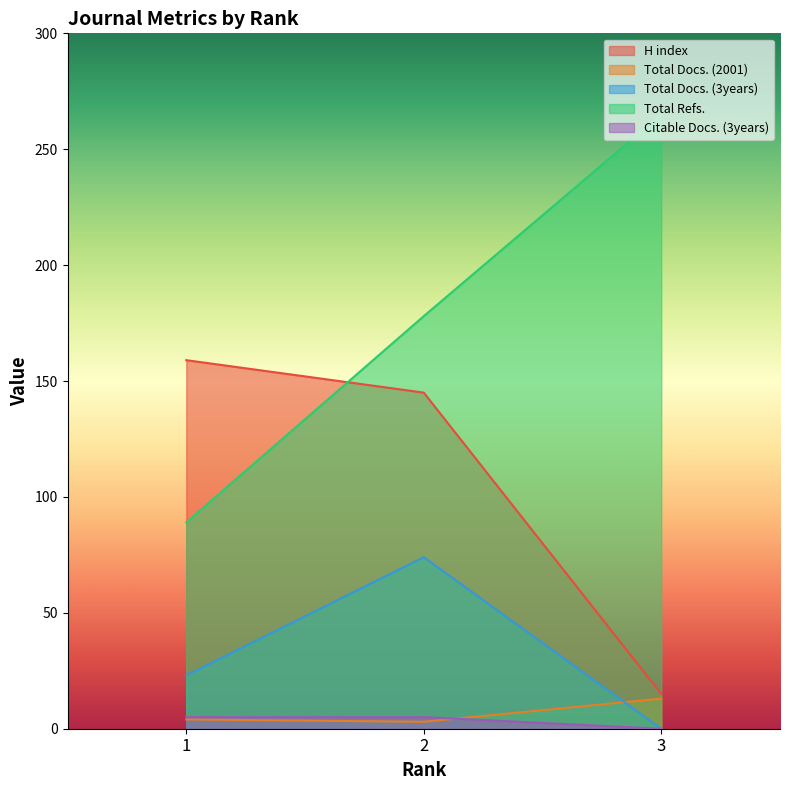

At how many categories does at least one series exceed 9?

3